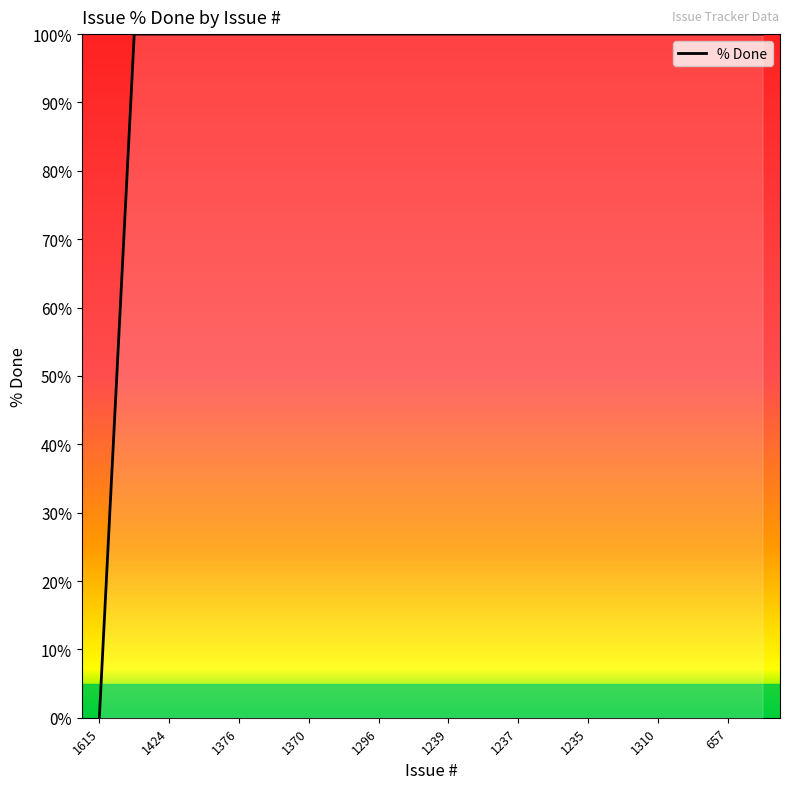

What is the maximum value shown in the chart?

100